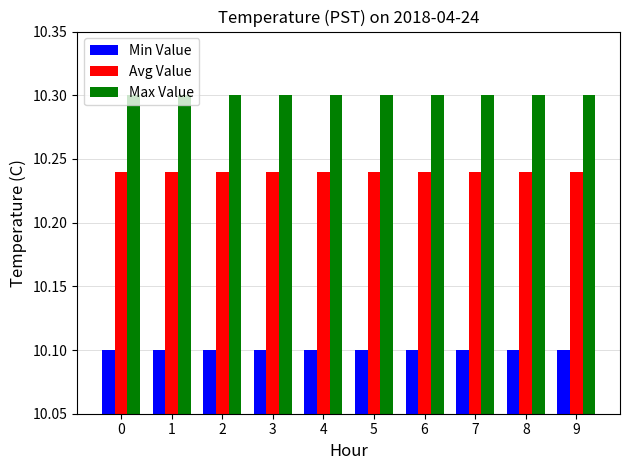

What is the highest value of the Max Value series?

10.3